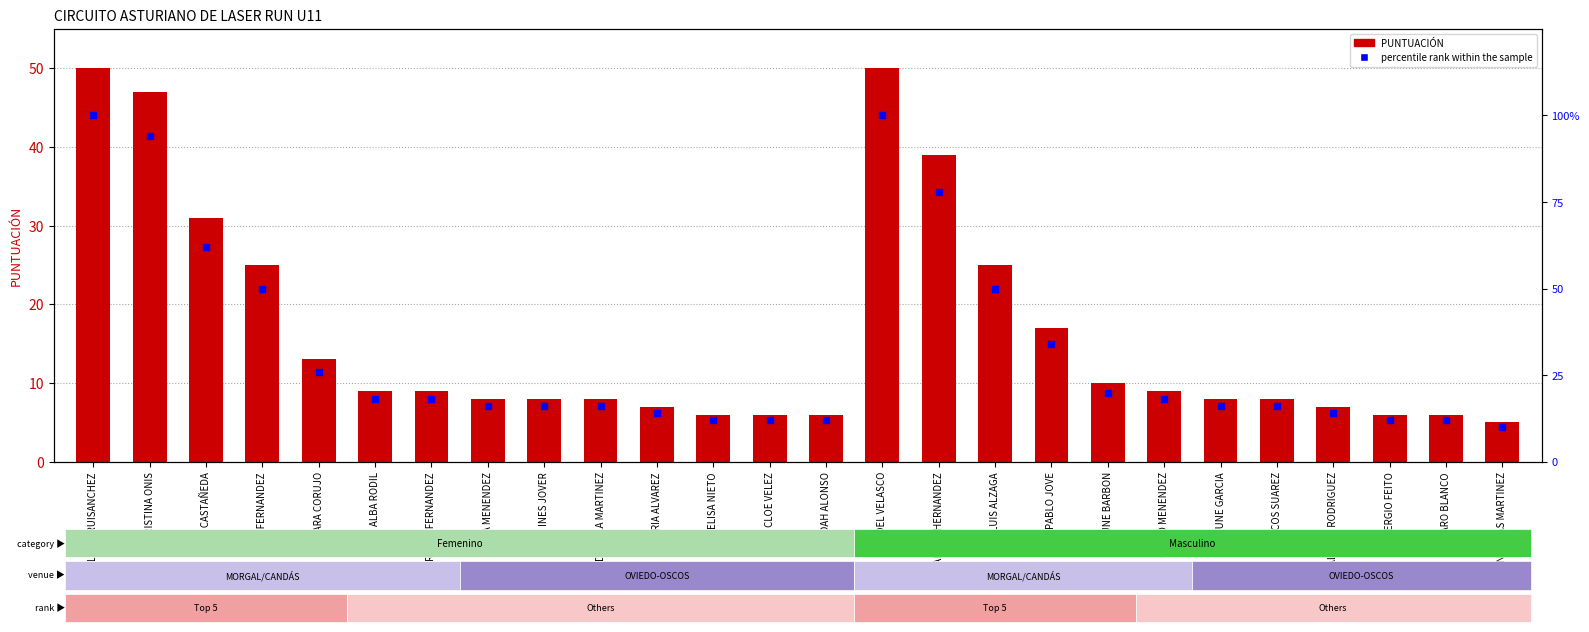

Which series contains the highest Y value?

percentile rank within the sample